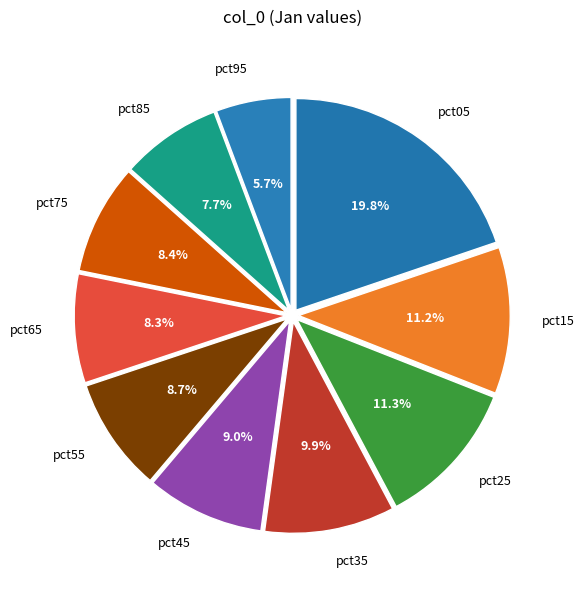

What percentage do pct45 and pct15 together represent?

20.2%